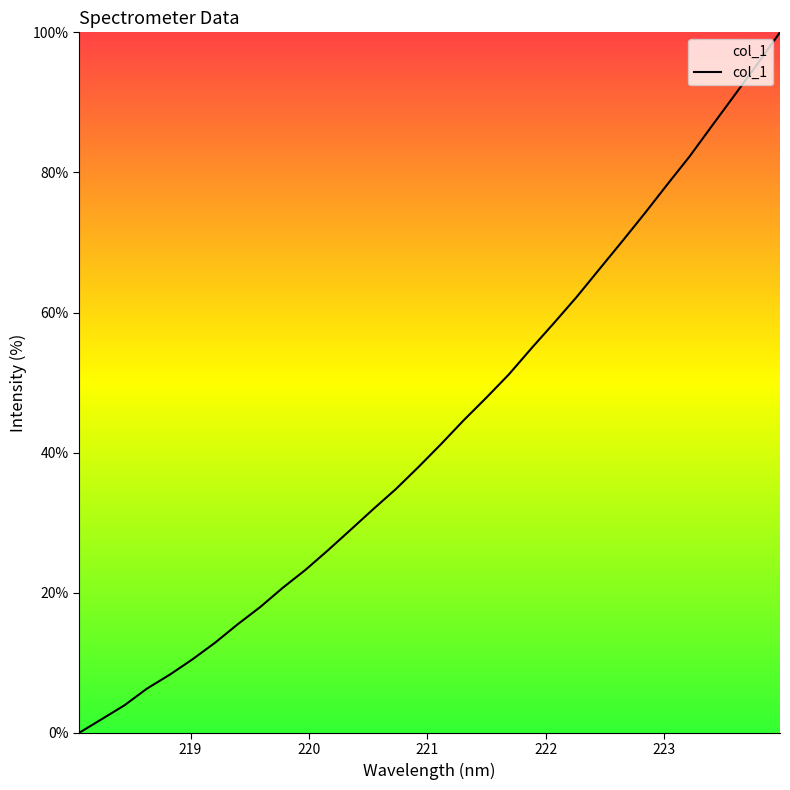

What is the difference between the maximum and minimum values?

100.0